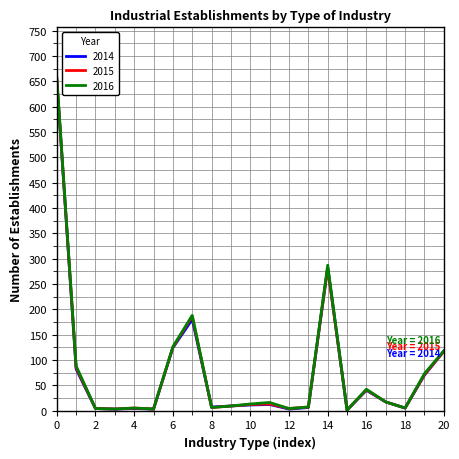

Which series has the widest spread of values?

2016